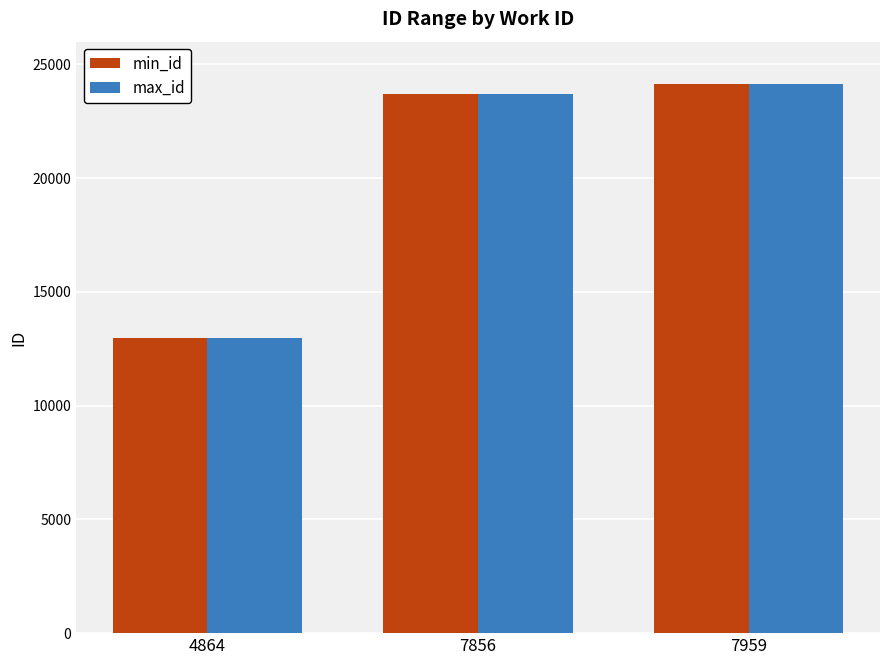

Which category has the highest value in the min_id series?

7959